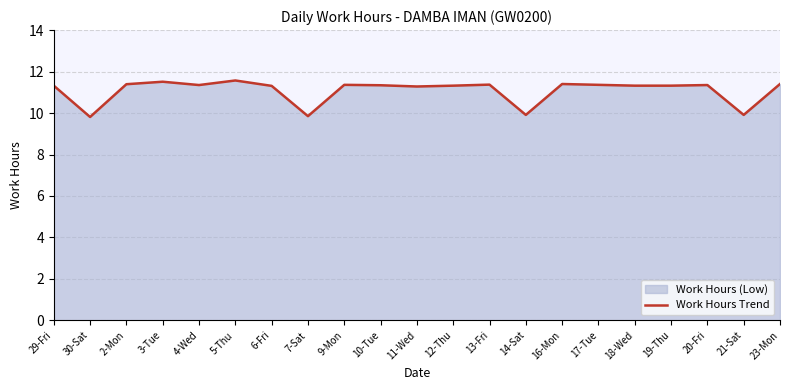

Rank the categories by value from highest to lowest.

5-Thu, 3-Tue, 16-Mon, 23-Mon, 2-Mon, 13-Fri, 9-Mon, 17-Tue, 4-Wed, 20-Fri, 10-Tue, 29-Fri, 12-Thu, 18-Wed, 19-Thu, 6-Fri, 11-Wed, 14-Sat, 21-Sat, 7-Sat, 30-Sat